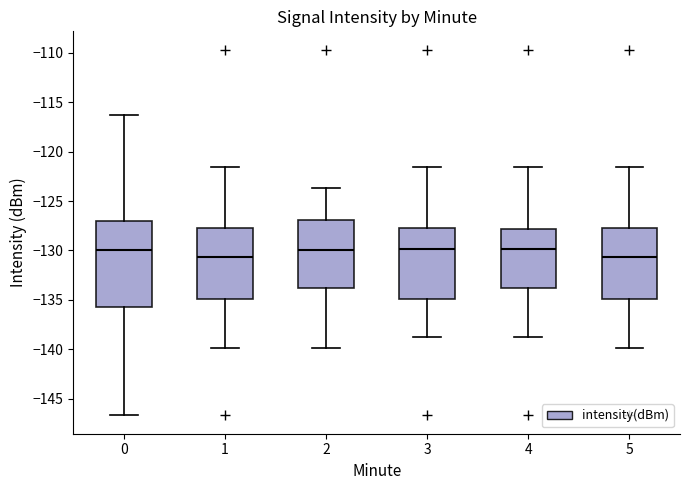

Comparing the boxes themselves (not the whiskers), which one is the tallest?

0